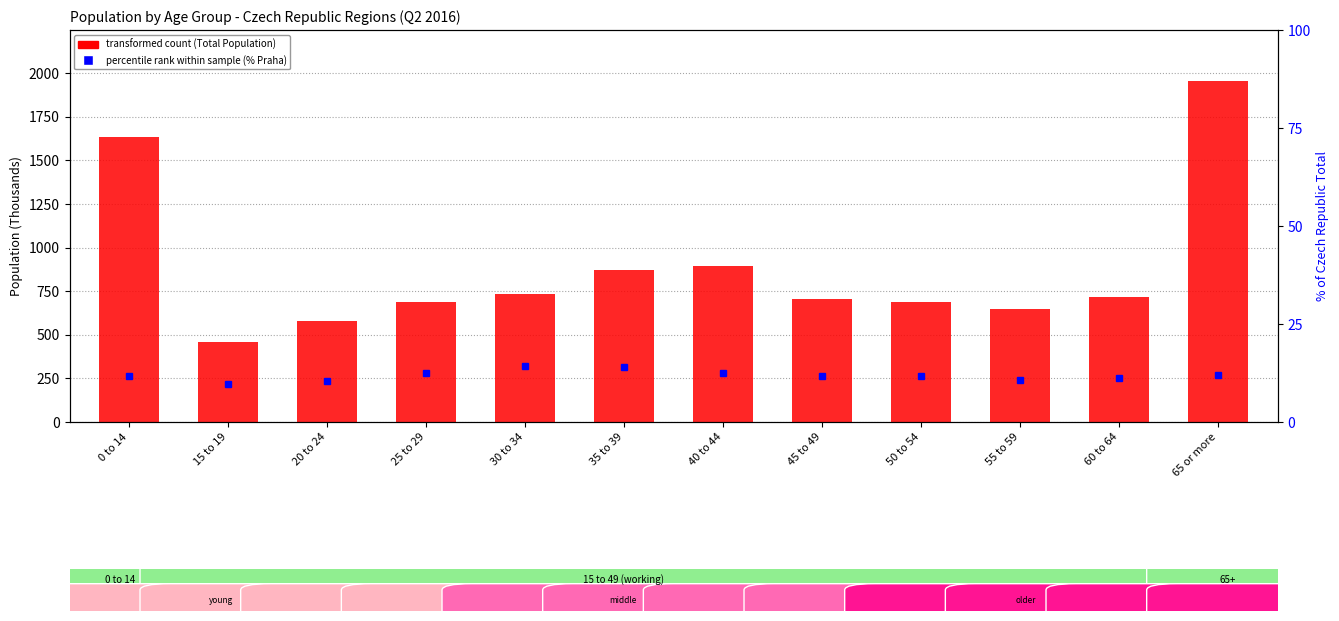

How many groups of bars are there?

12